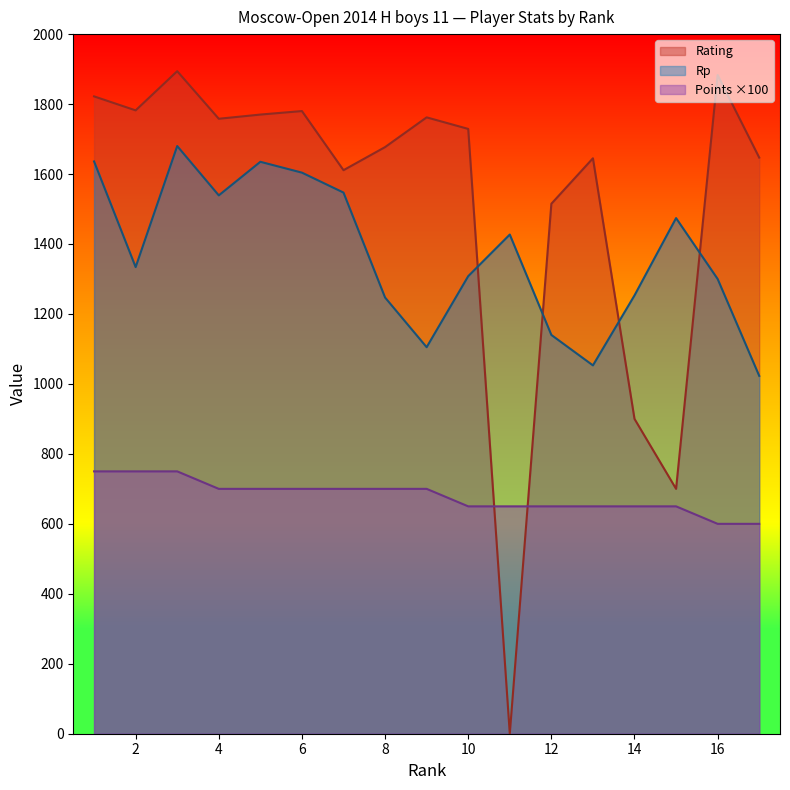

In Rp, how many points are higher than both neighbors (excluding endpoints)?

4